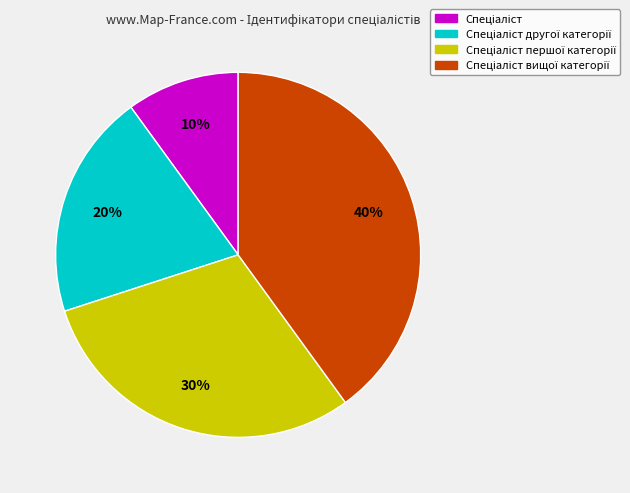

Does any single category account for the majority?

No